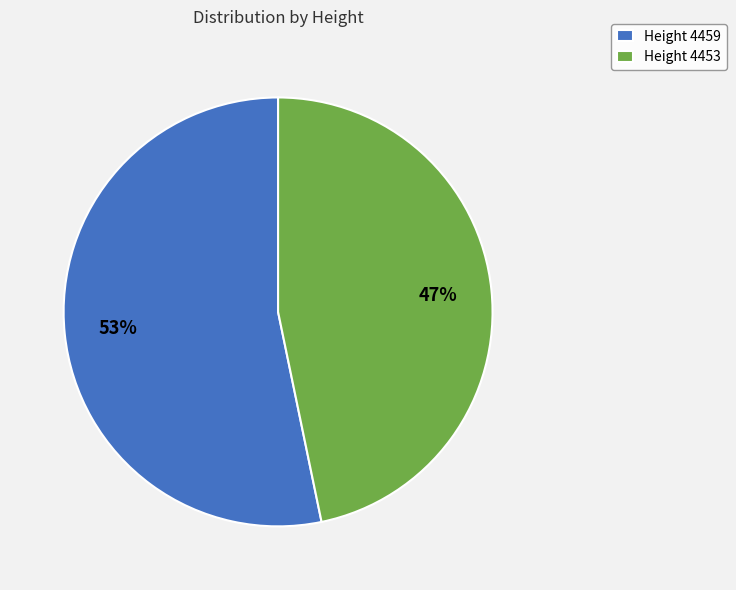

What percentage is the Height 4453 slice, to the nearest percent?

47%